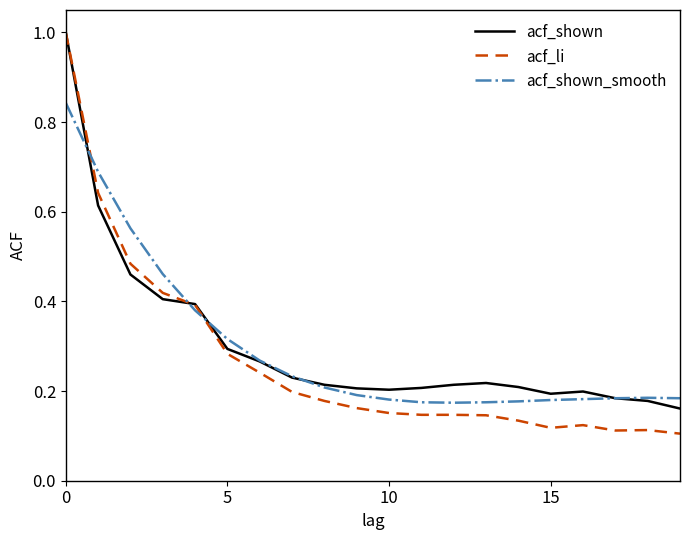

Which series has the widest spread of values?

acf_li